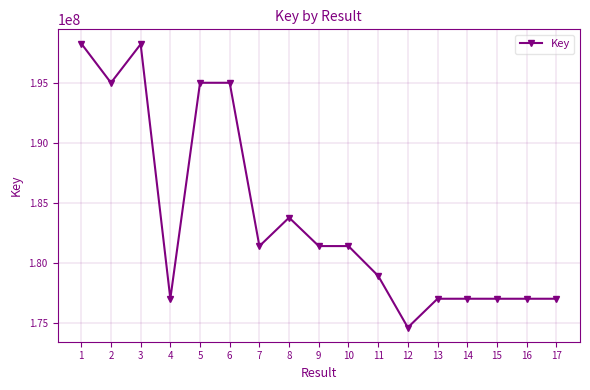

What is the maximum value shown in the chart?

198308553